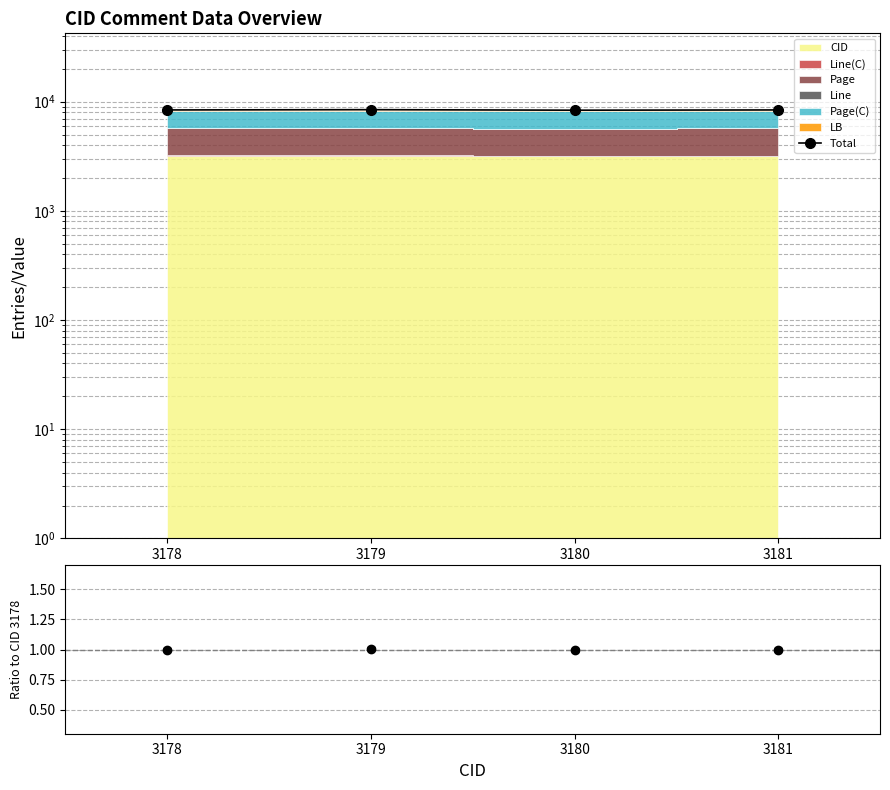

Rank the categories by value from lowest to highest.

3180, 3178, 3181, 3179